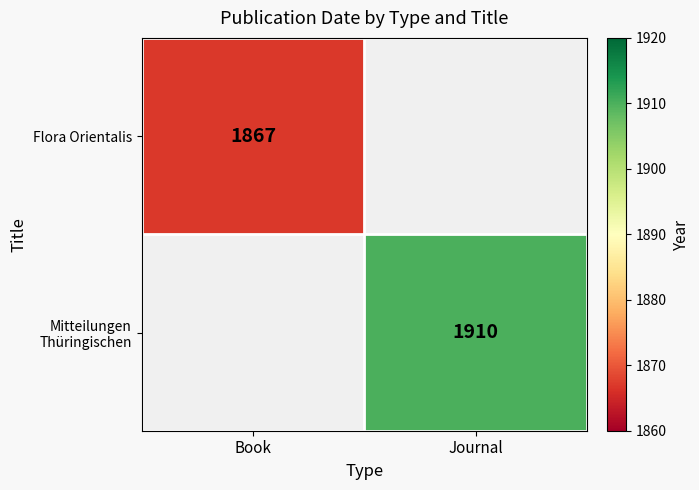

How many distinct data groups are displayed?

2